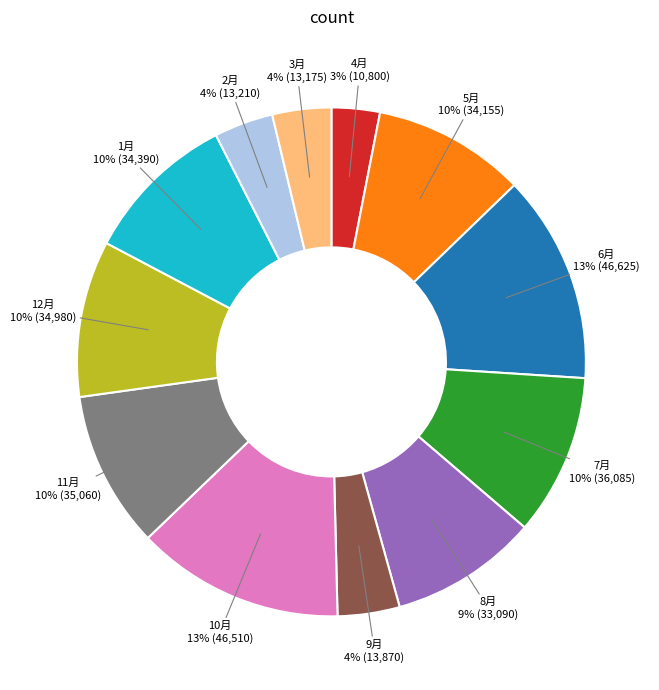

Is there any slice that represents more than half of the pie?

No